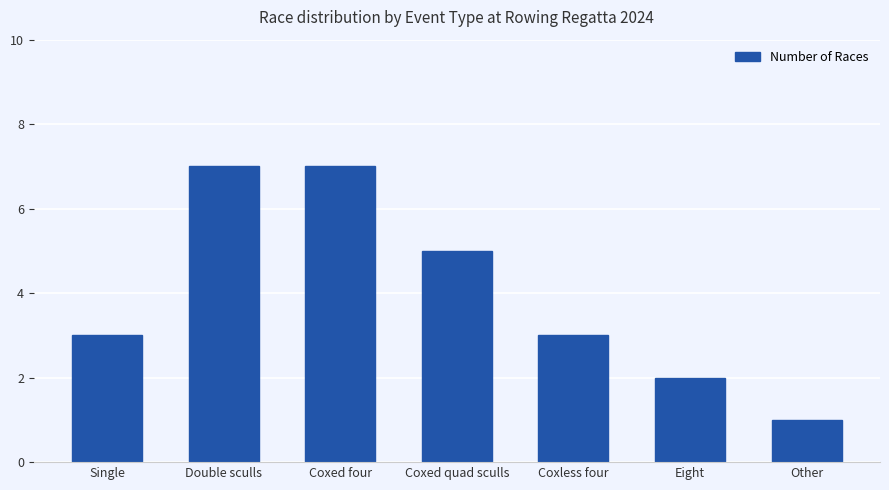

Is it true that the value at Eight is 2?

True